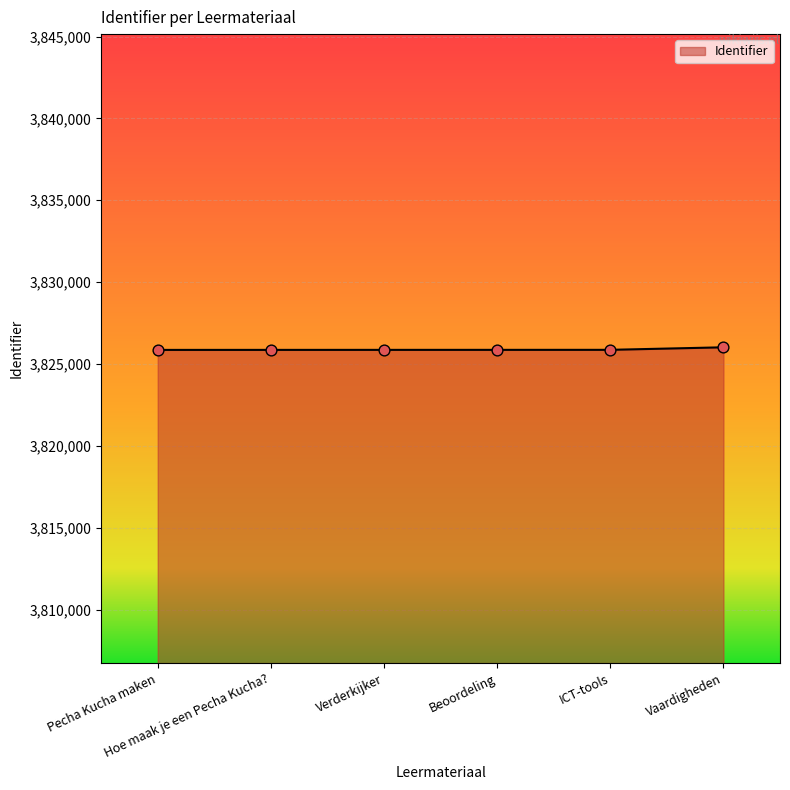

Approximately how many times larger is the value at Verderkijker compared to Pecha Kucha maken?

1.0